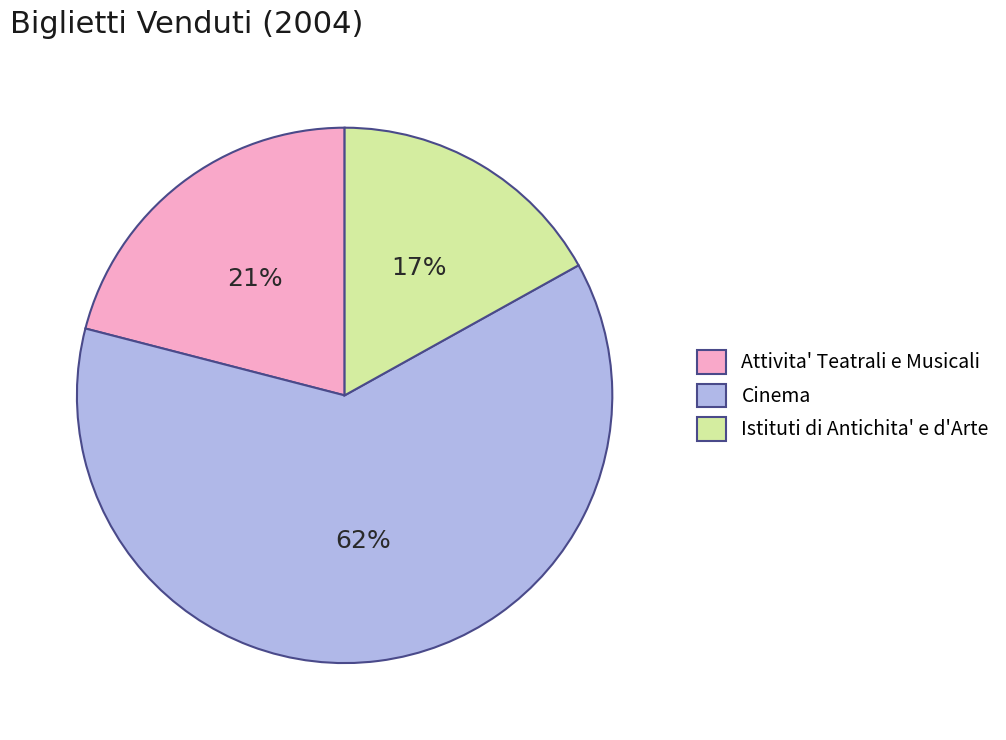

Approximately how many times larger is the value at Istituti di Antichita' e d'Arte compared to Cinema?

0.3